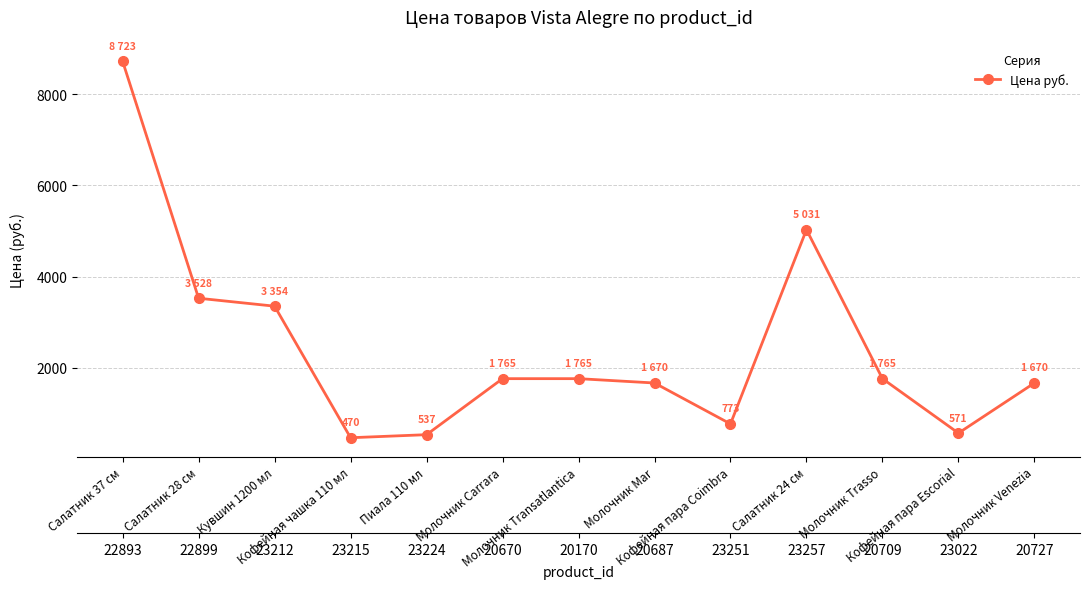

Reading left to right, list all the values displayed in this chart.

8723	3528	3354	470	537	1765	1765	1670	773	5031	1765	571	1670